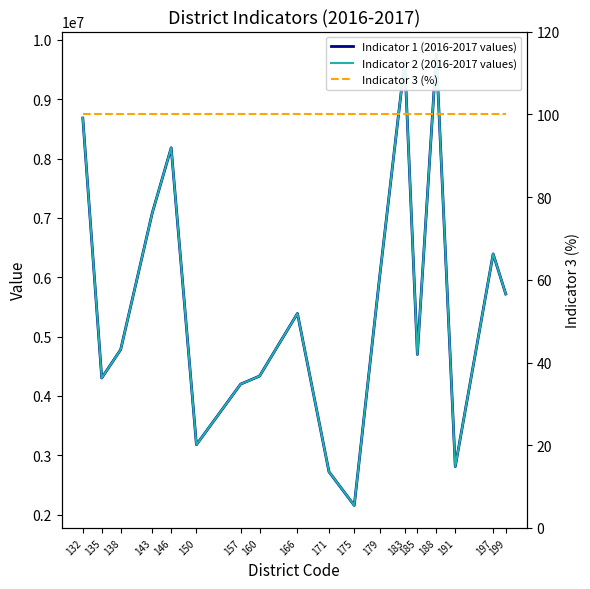

What is the difference between the highest and lowest values at 185?

4697900